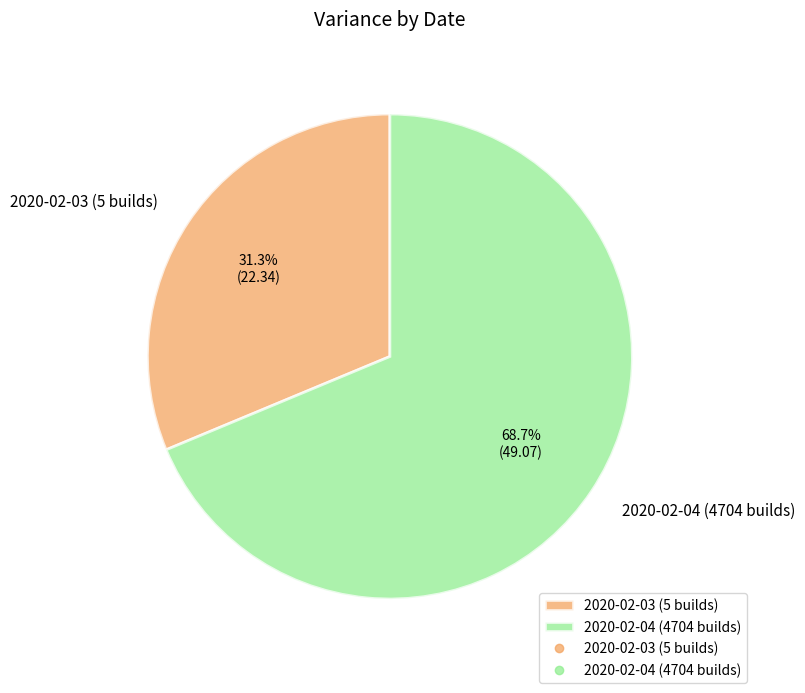

What percentage is the 2020-02-04 (4704 builds) slice, to the nearest percent?

69%